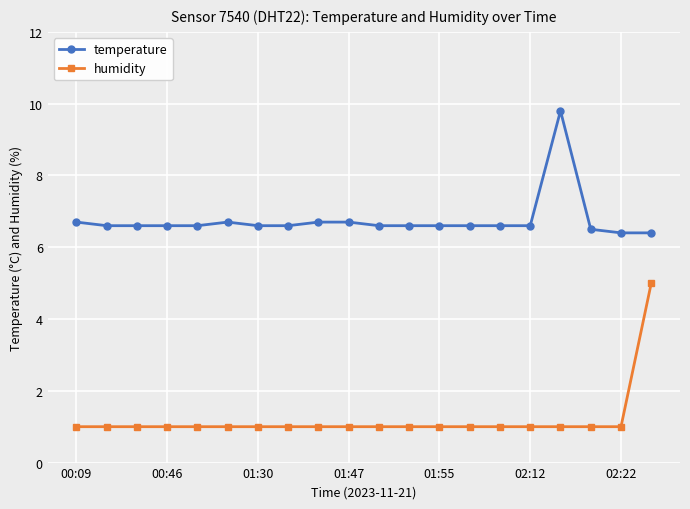

What are all the series names shown in the legend?

temperature, humidity